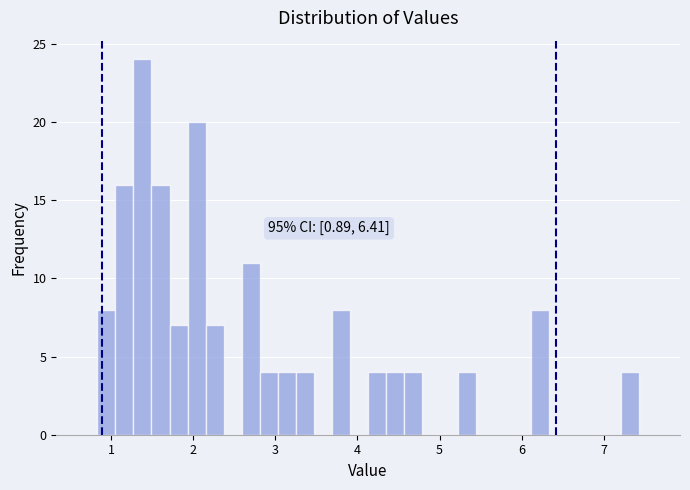

Read against the x-axis, roughly where is the centre of the tallest bar?

1.4